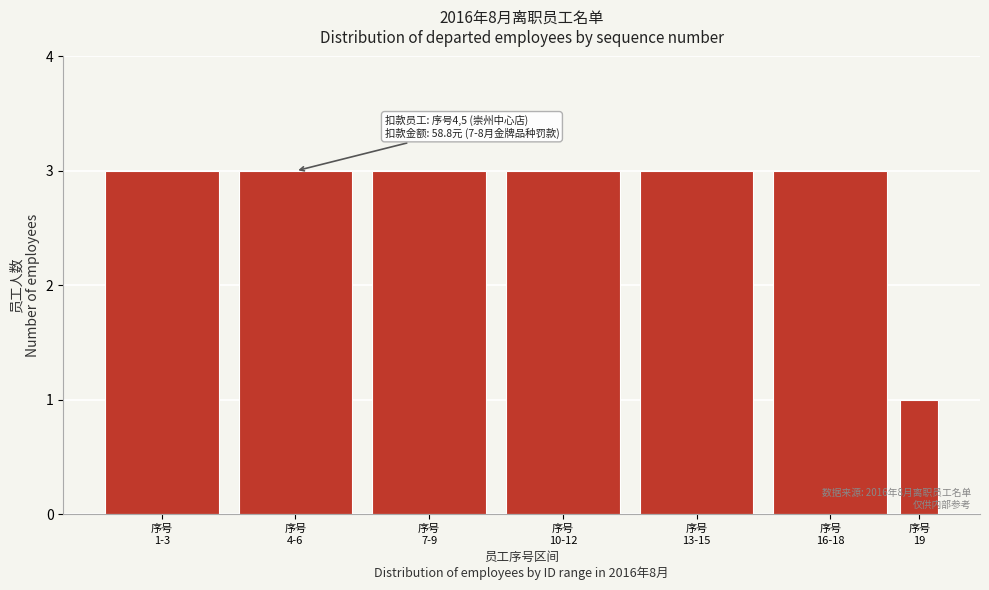

Reading left to right, list all the values displayed in this chart.

3	3	3	3	3	3	1